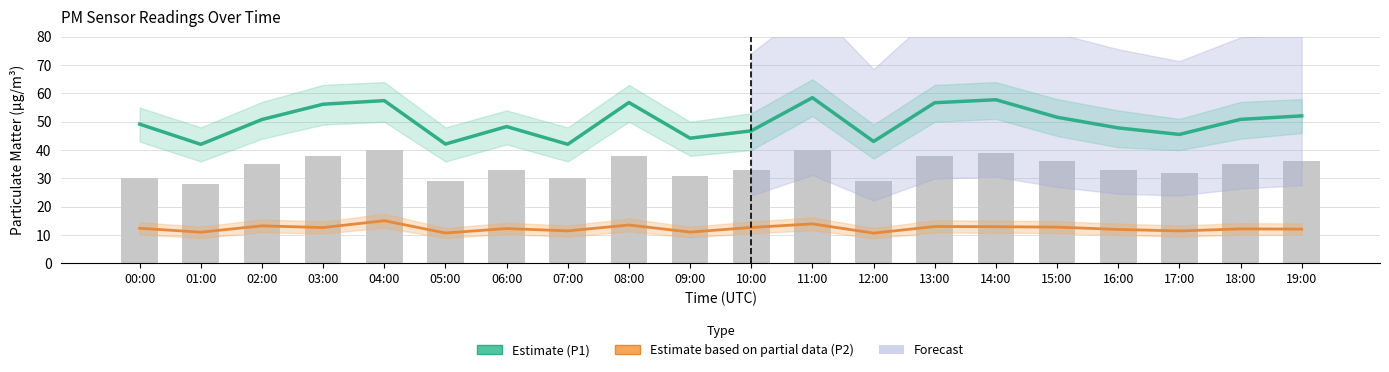

Which series has the largest total across all categories?

P1 (Estimate)